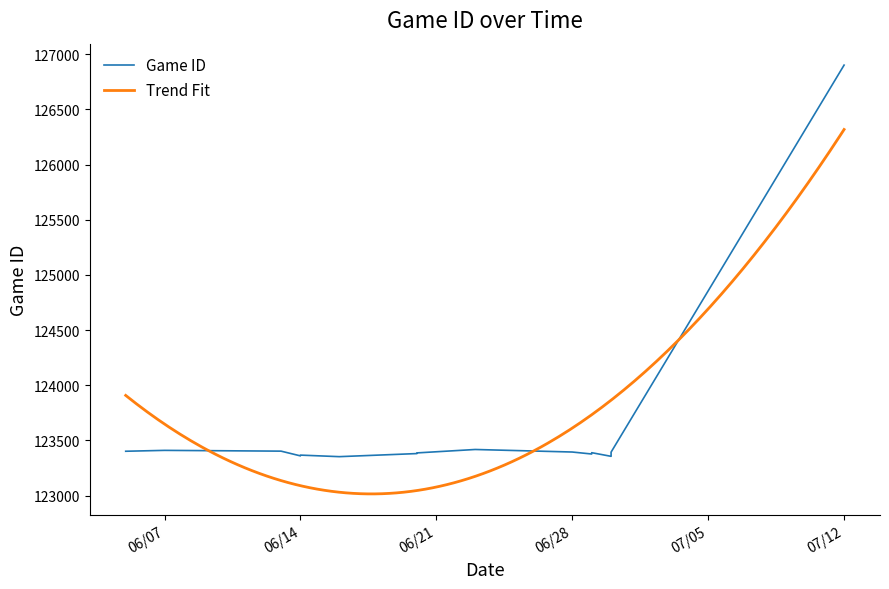

Reading left to right, list all the values displayed in this chart.

123402	123410	123403	123360	123367	123353	123381	123387	123418	123395	123377	123389	123356	123394	126902